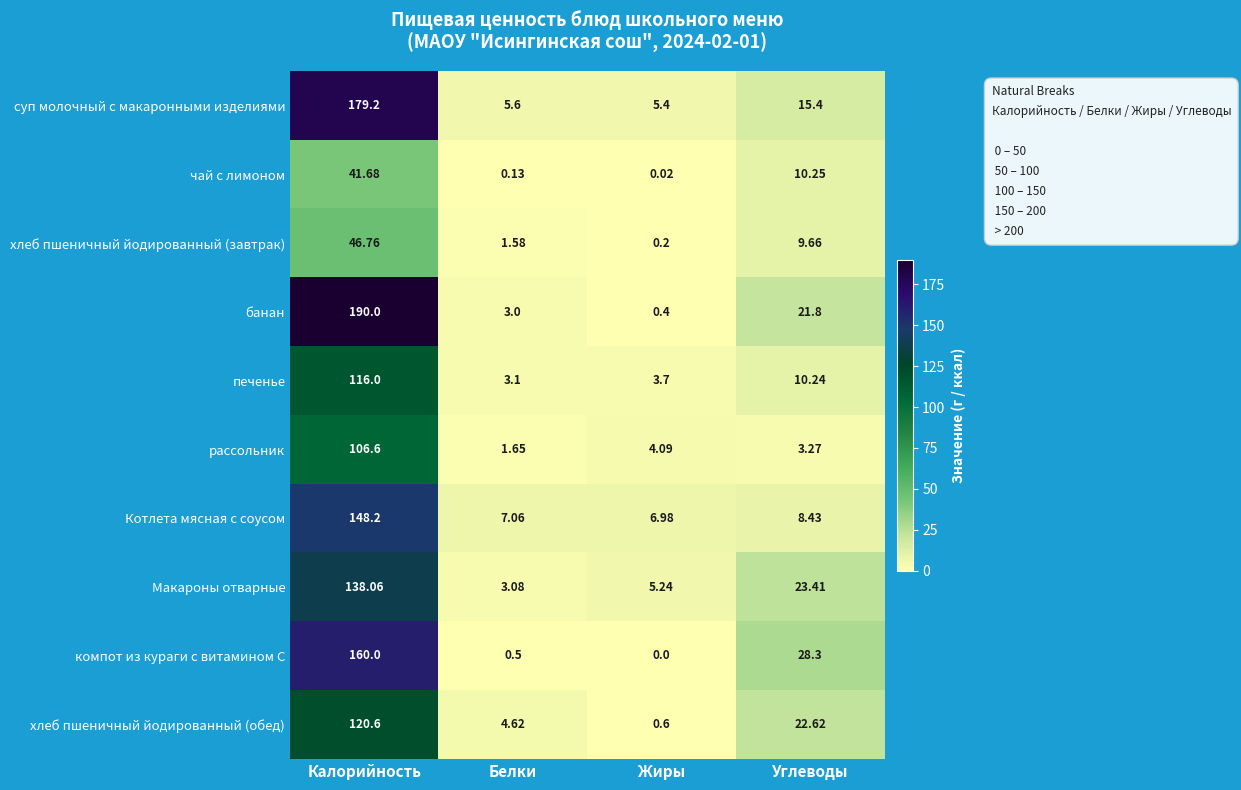

Where is хлеб пшеничный йодированный (завтрак) nearest to the value 23?

Углеводы